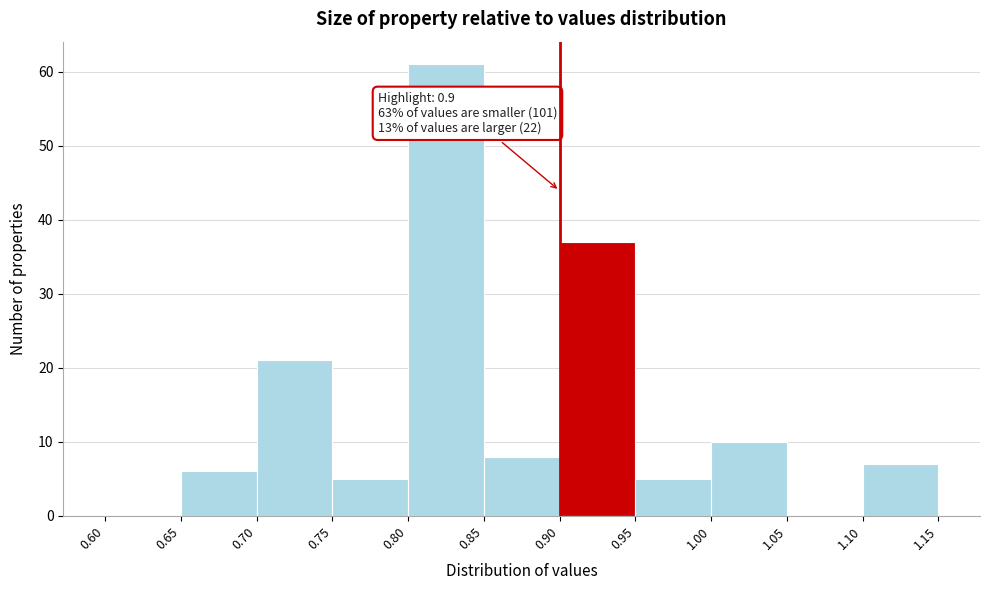

Which range on the x-axis has the tallest bar?

0.80 to 0.85